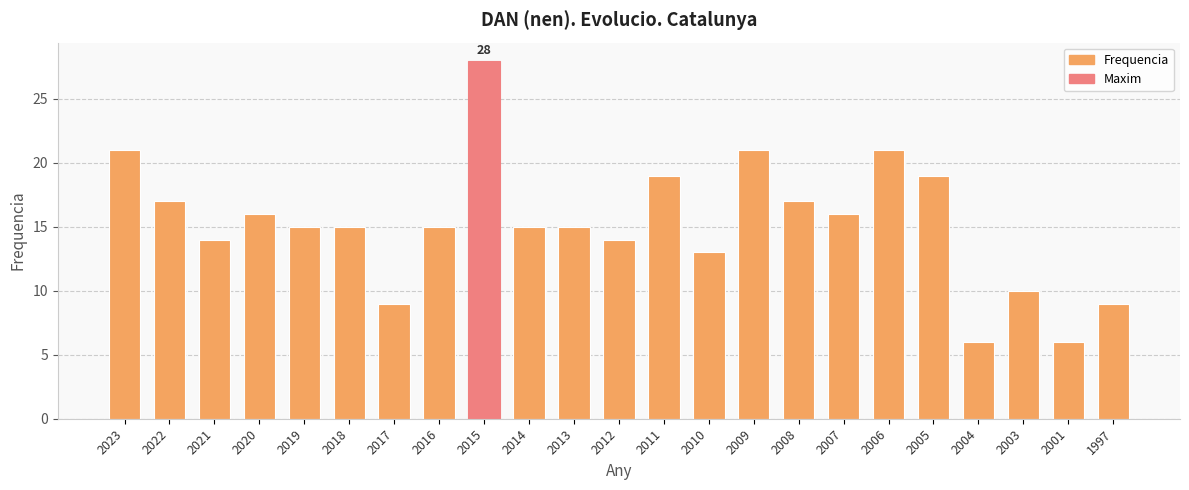

Reading left to right, what are all the values shown in this chart?

21	17	14	16	15	15	9	15	28	15	15	14	19	13	21	17	16	21	19	6	10	6	9